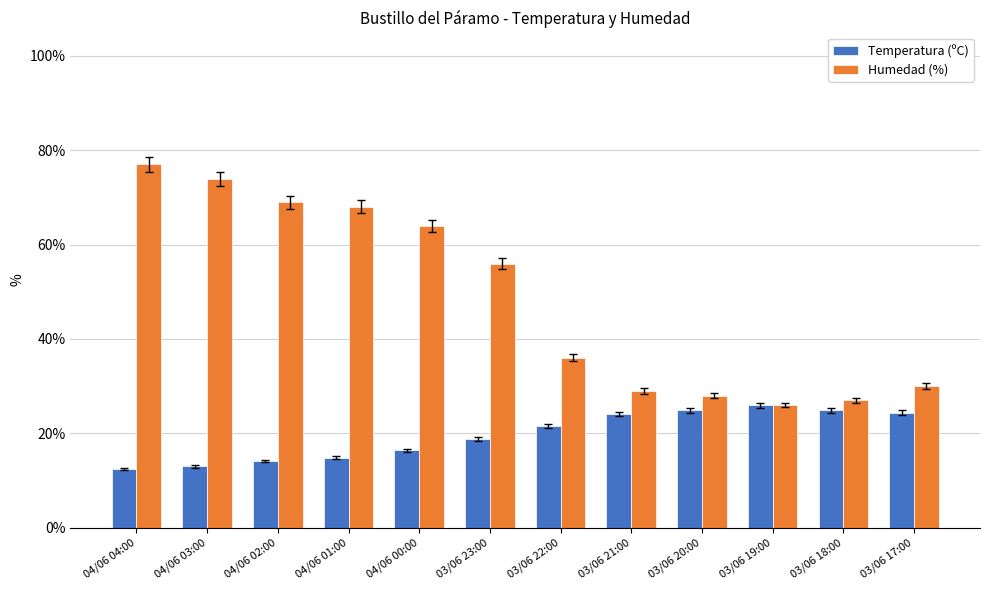

At which label is Temperatura (ºC) closest to 19?

03/06 23:00